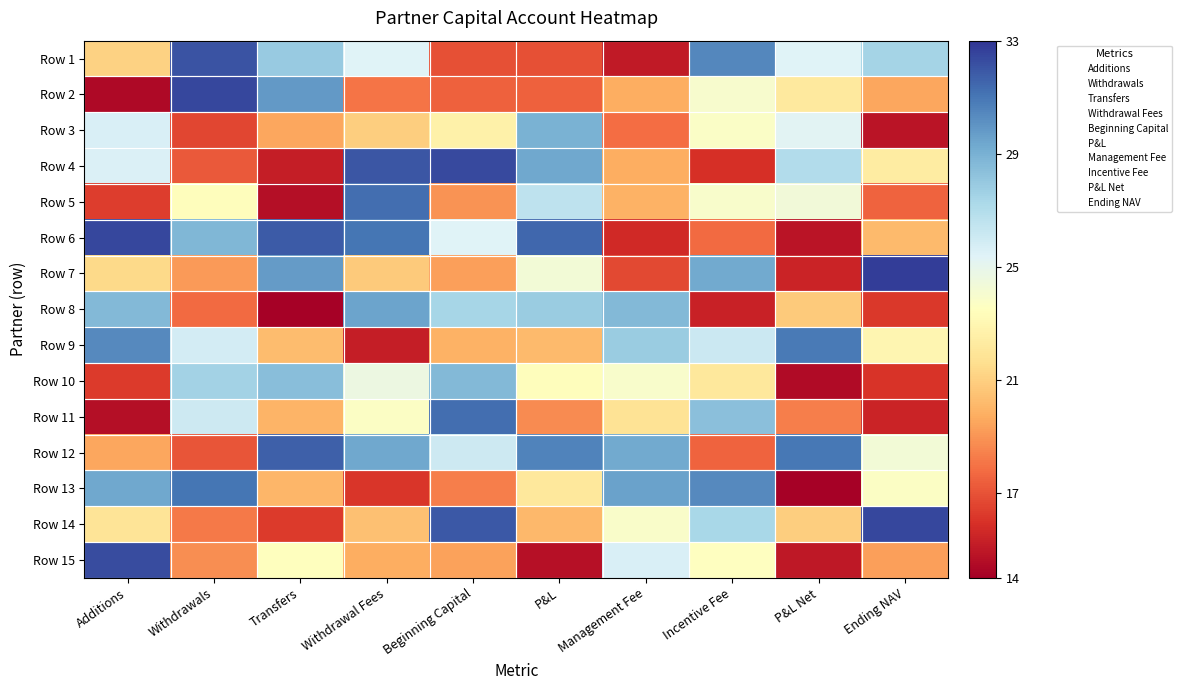

What is the total value across all series at Withdrawal Fees?

358.1